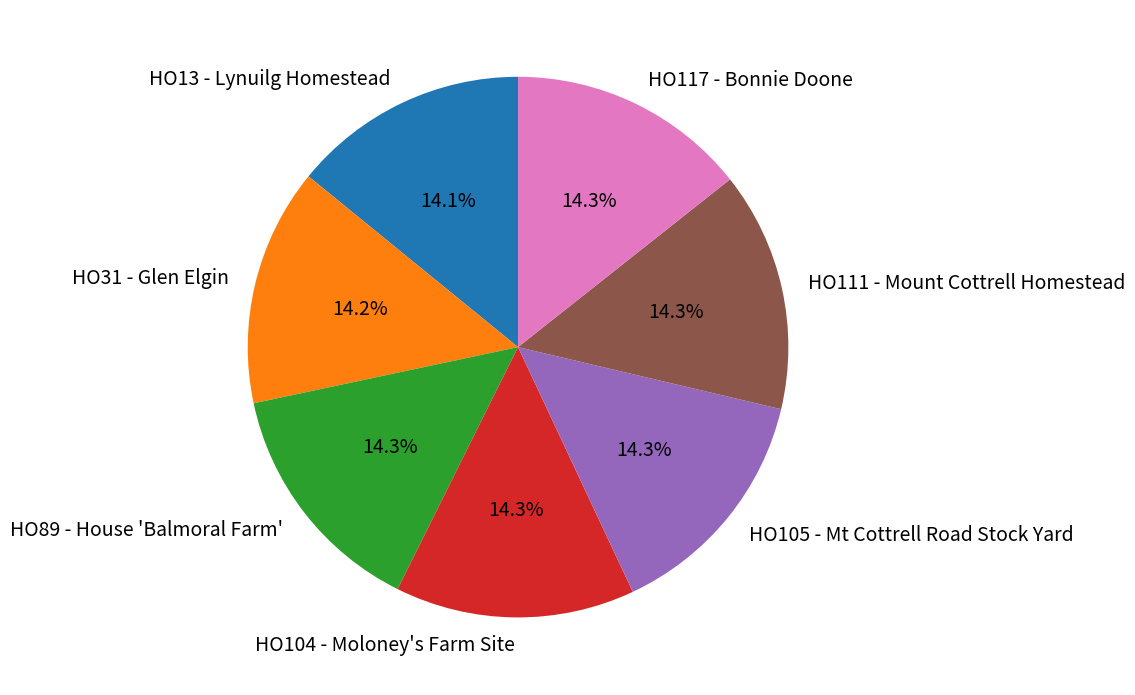

Is HO111 - Mount Cottrell Homestead the majority of the pie?

No